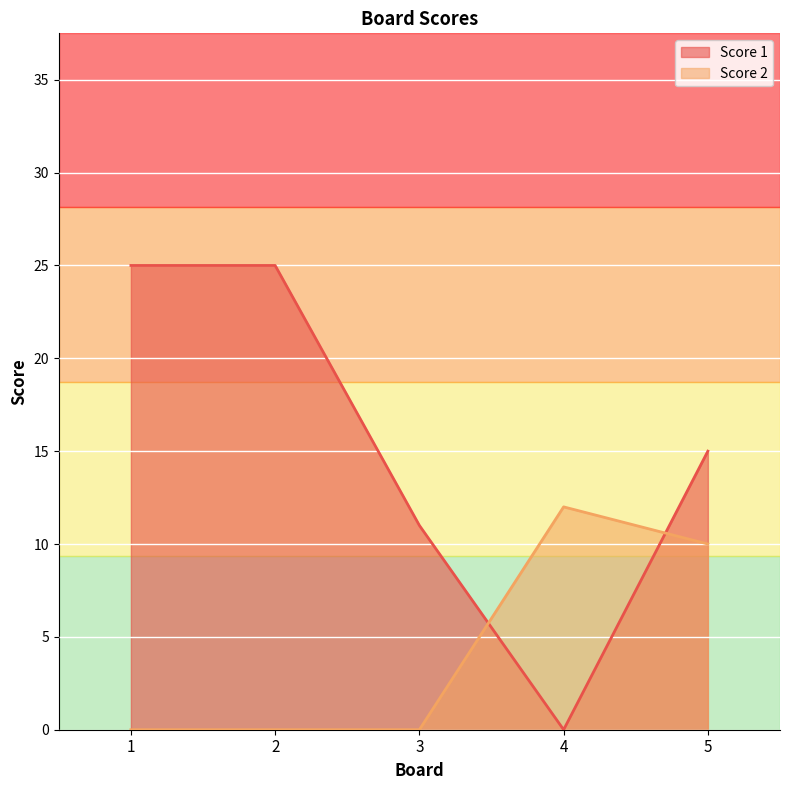

The value of Score 2 at 1 is -8. True or false?

False